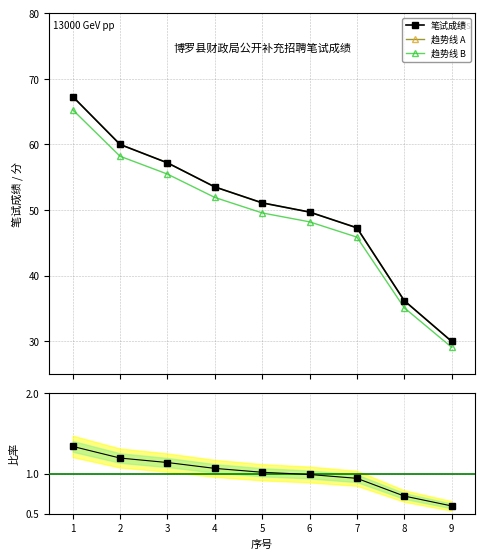

Between 2 and 5, which series saw the biggest shift?

笔试成绩